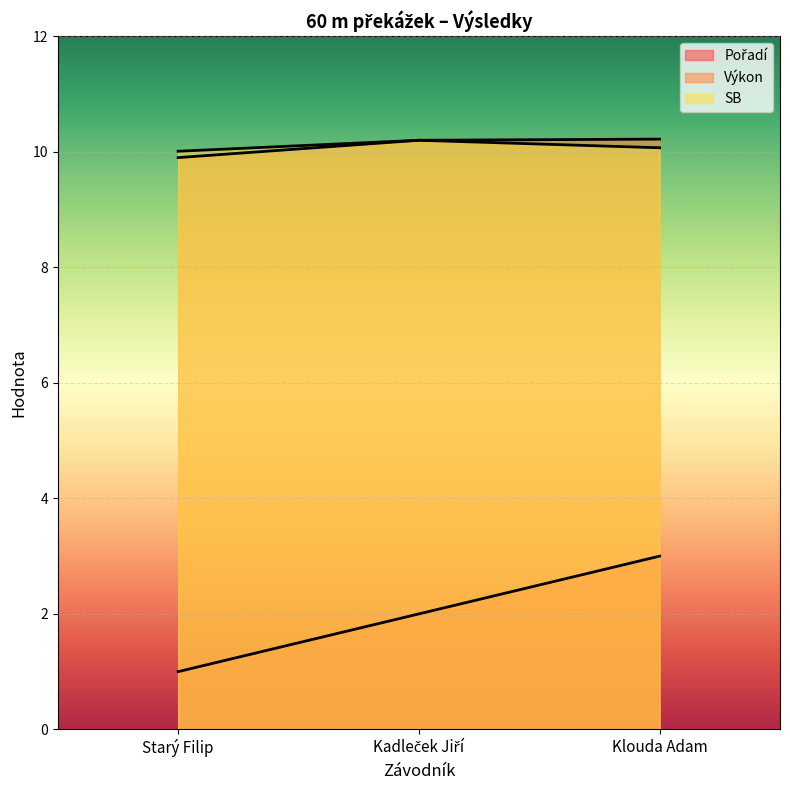

The SB series shows 10.1 at Klouda Adam. True or false?

True